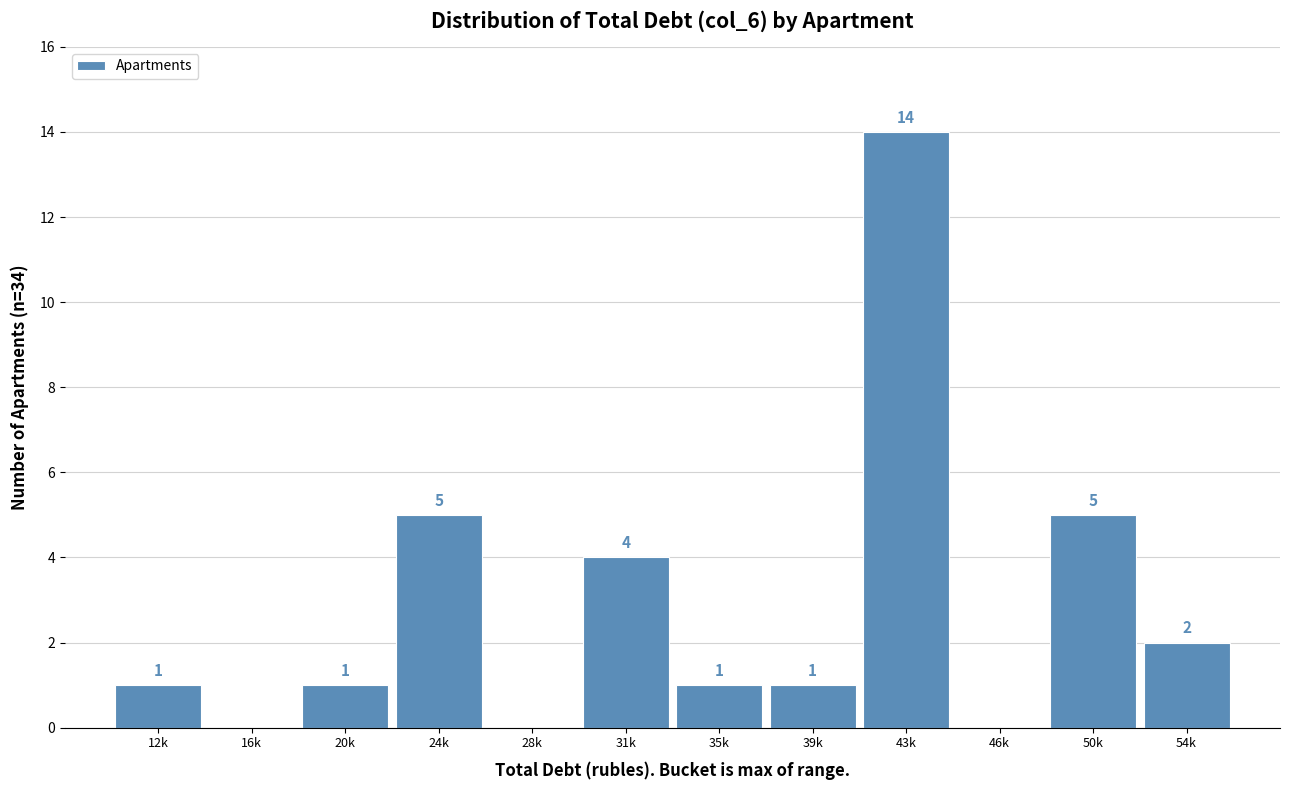

Reading left to right, transcribe all the data shown in this chart.

12k=1	16k=0	20k=1	24k=5	28k=0	31k=4	35k=1	39k=1	43k=14	46k=0	50k=5	54k=2